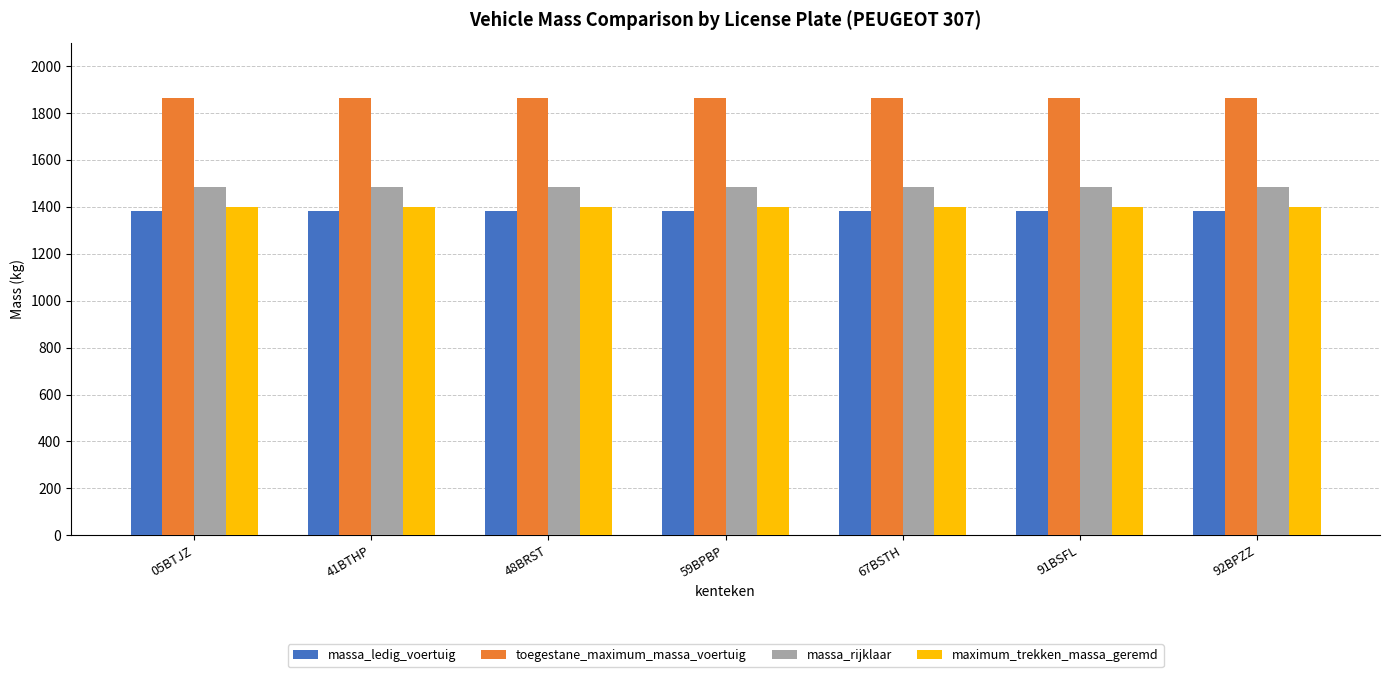

Reading left to right, what are all the values shown in this chart?

massa_ledig_voertuig: 05BTJZ=1384	41BTHP=1384	48BRST=1384	59BPBP=1384	67BSTH=1384	91BSFL=1384	92BPZZ=1384
toegestane_maximum_massa_voertuig: 05BTJZ=1864	41BTHP=1864	48BRST=1864	59BPBP=1864	67BSTH=1864	91BSFL=1864	92BPZZ=1864
massa_rijklaar: 05BTJZ=1484	41BTHP=1484	48BRST=1484	59BPBP=1484	67BSTH=1484	91BSFL=1484	92BPZZ=1484
maximum_trekken_massa_geremd: 05BTJZ=1400	41BTHP=1400	48BRST=1400	59BPBP=1400	67BSTH=1400	91BSFL=1400	92BPZZ=1400